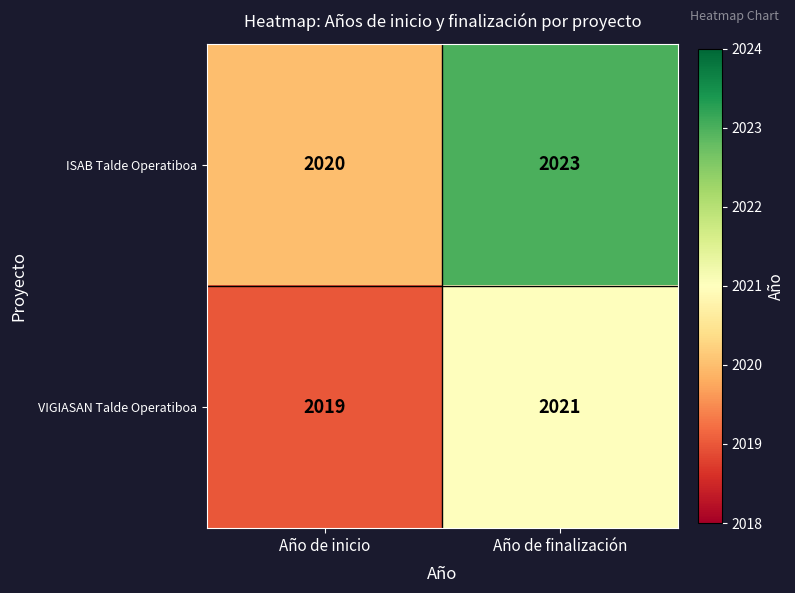

At which category is the sum across all series the highest?

Año de finalización